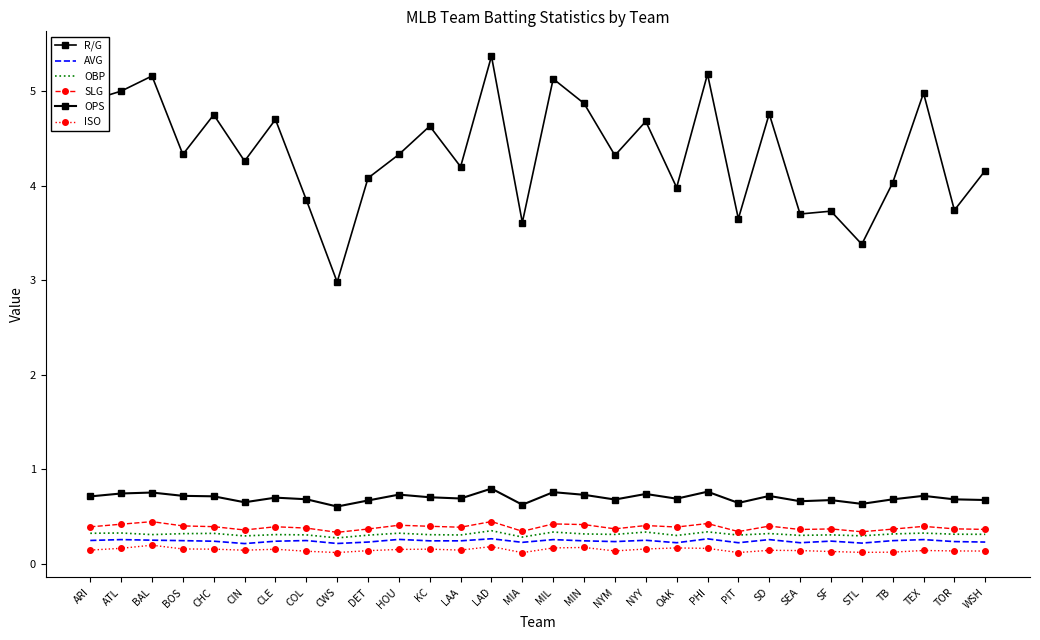

In OBP, how many points are lower than both neighbors (excluding endpoints)?

10